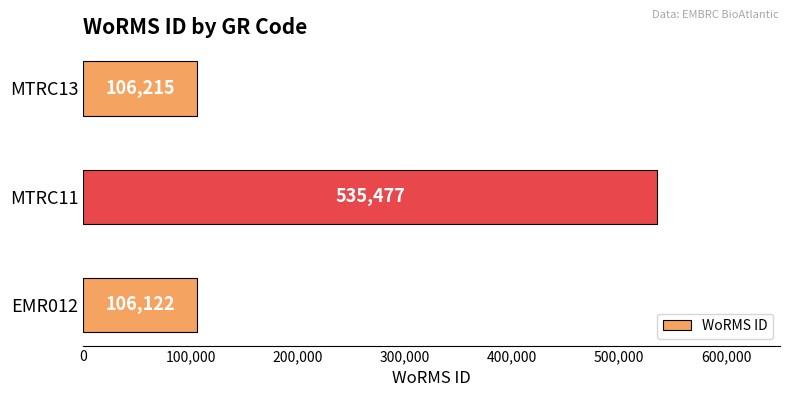

At which label is the value closest to 320799?

MTRC13